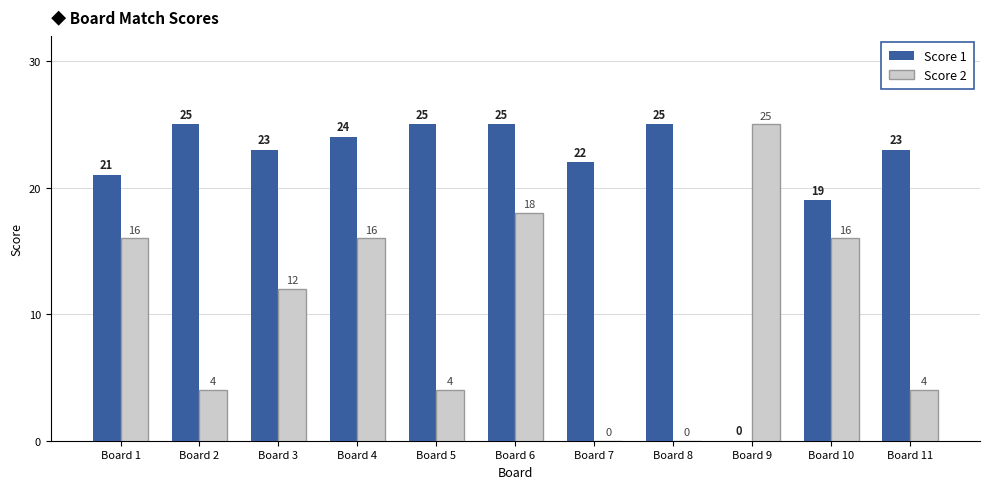

What is the highest value of the Score 2 series?

25